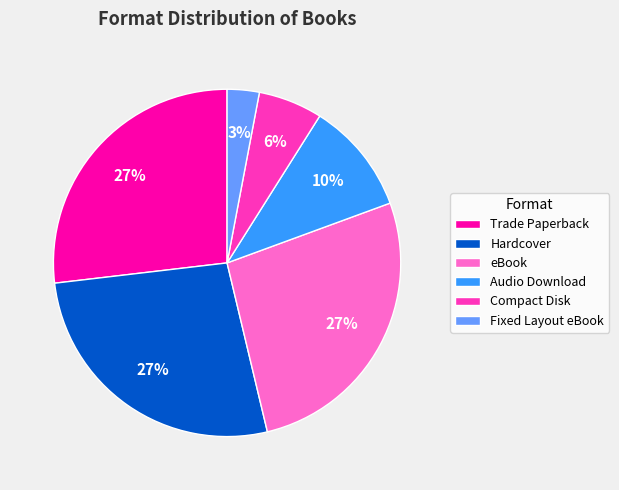

Is the sum of Audio Download and Fixed Layout eBook greater than half?

No